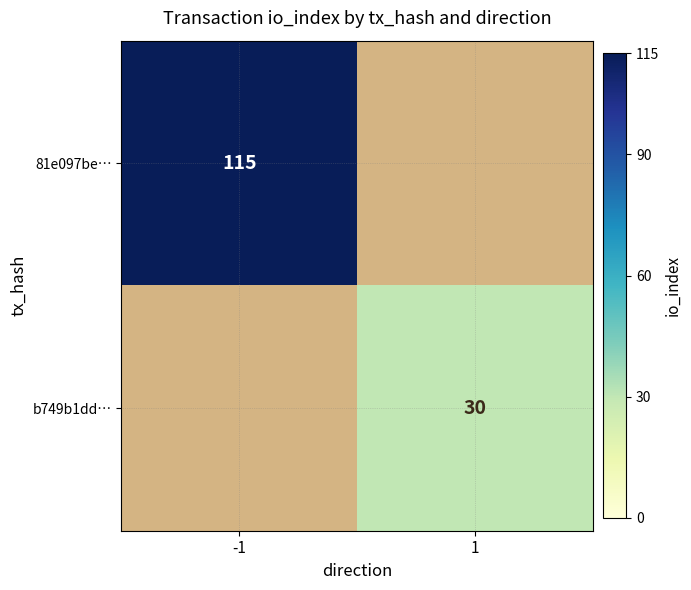

True or false: b749b1dd… has a value of 8 at 1.

False